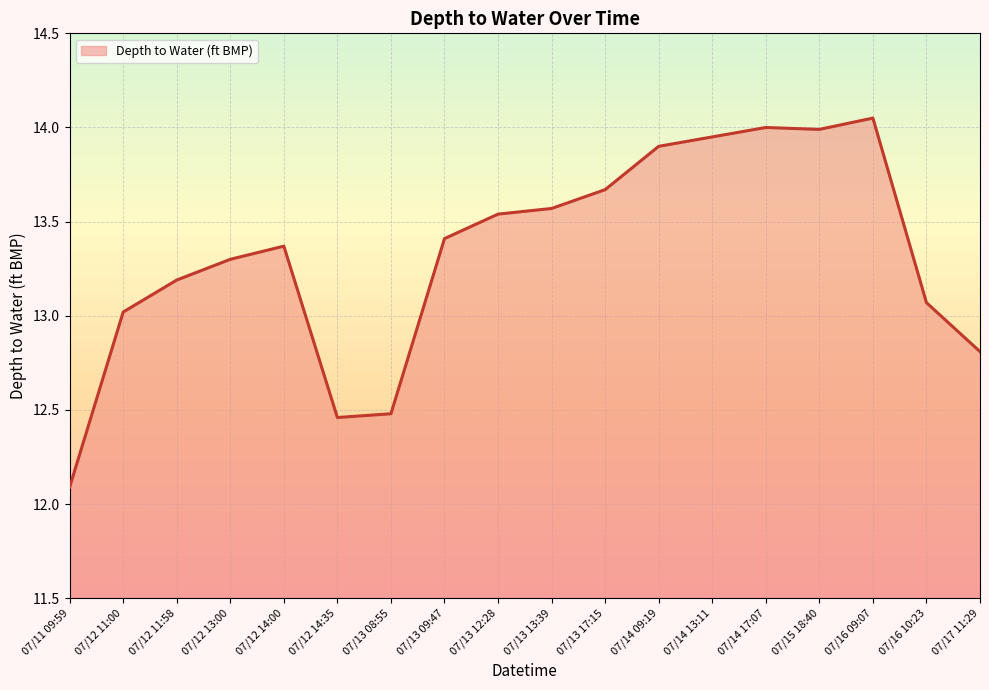

At which category does the chart reach its minimum across all series?

07/11 09:59